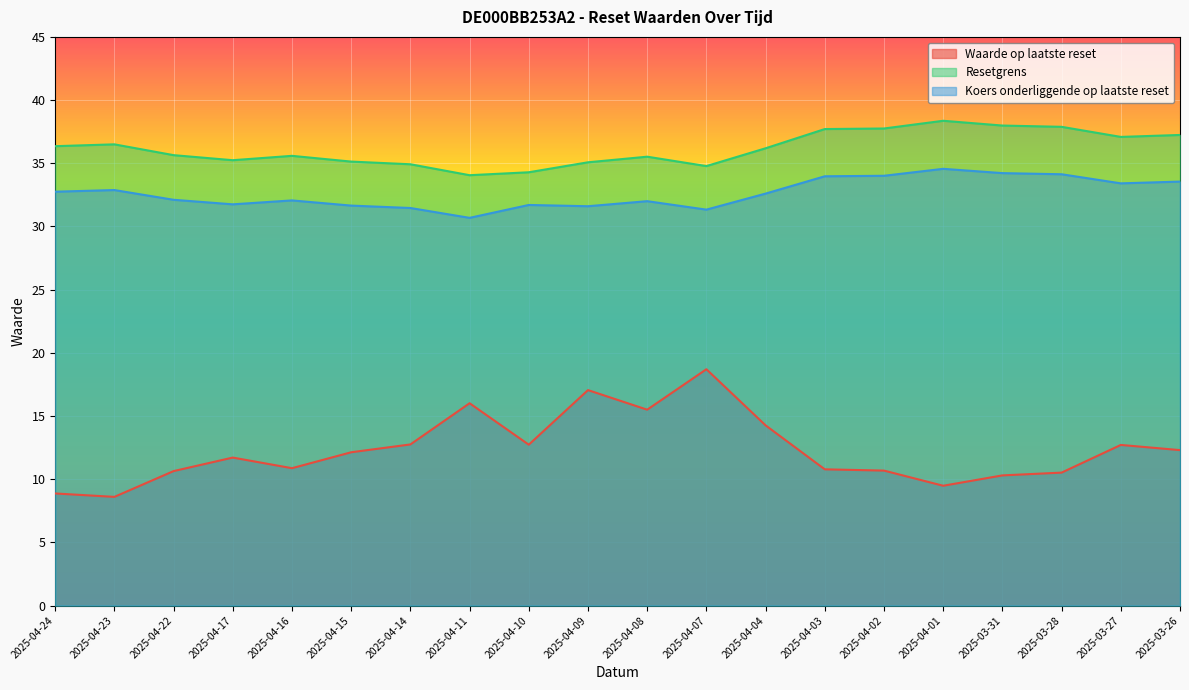

Reading left to right, list all the values displayed in this chart.

Waarde op laatste reset: 2025-04-24=8.9	2025-04-23=8.6	2025-04-22=10.6	2025-04-17=11.7	2025-04-16=10.9	2025-04-15=12.1	2025-04-14=12.8	2025-04-11=16.0	2025-04-10=12.7	2025-04-09=17.1	2025-04-08=15.5	2025-04-07=18.7	2025-04-04=14.3	2025-04-03=10.8	2025-04-02=10.7	2025-04-01=9.5	2025-03-31=10.3	2025-03-28=10.5	2025-03-27=12.7	2025-03-26=12.3
Resetgrens: 2025-04-24=36.4	2025-04-23=36.5	2025-04-22=35.6	2025-04-17=35.2	2025-04-16=35.6	2025-04-15=35.1	2025-04-14=34.9	2025-04-11=34.1	2025-04-10=34.3	2025-04-09=35.1	2025-04-08=35.5	2025-04-07=34.8	2025-04-04=36.2	2025-04-03=37.7	2025-04-02=37.8	2025-04-01=38.4	2025-03-31=38.0	2025-03-28=37.9	2025-03-27=37.1	2025-03-26=37.2
Koers onderliggende op laatste reset: 2025-04-24=32.8	2025-04-23=32.9	2025-04-22=32.1	2025-04-17=31.8	2025-04-16=32.1	2025-04-15=31.6	2025-04-14=31.5	2025-04-11=30.7	2025-04-10=31.7	2025-04-09=31.6	2025-04-08=32.0	2025-04-07=31.3	2025-04-04=32.6	2025-04-03=34.0	2025-04-02=34.0	2025-04-01=34.6	2025-03-31=34.2	2025-03-28=34.1	2025-03-27=33.4	2025-03-26=33.5